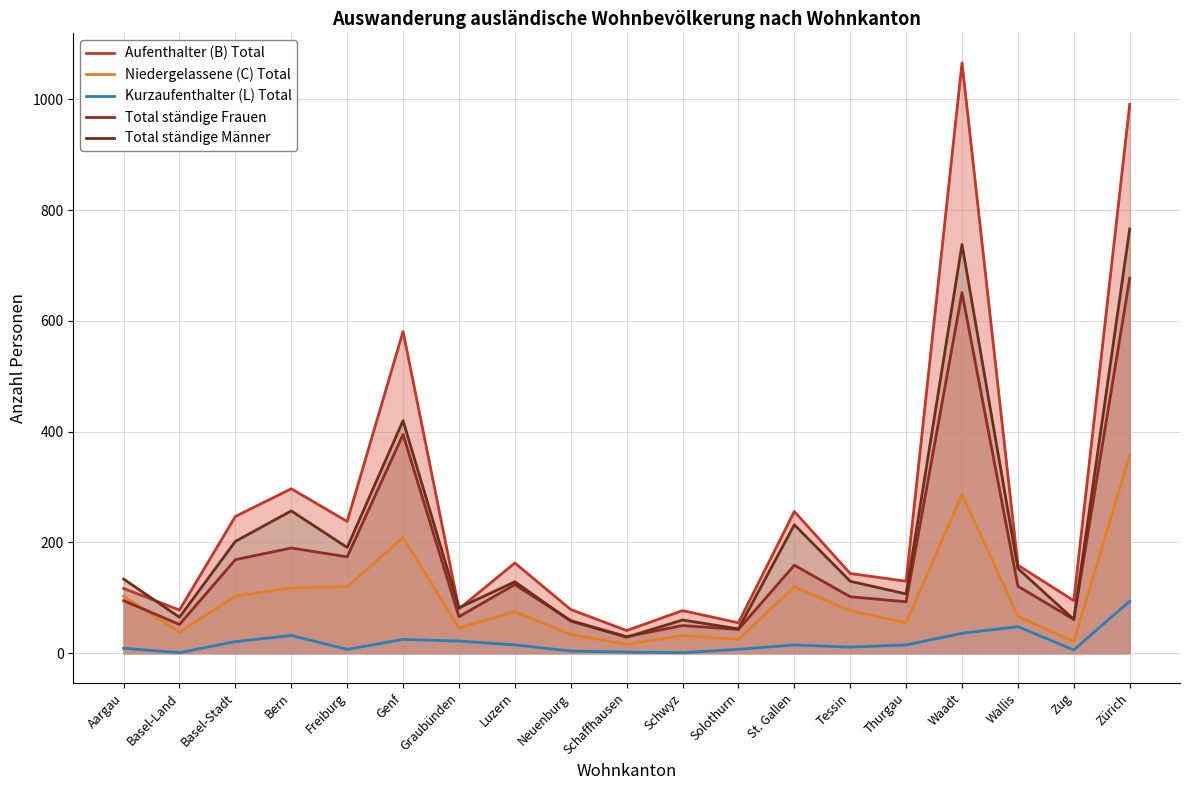

What is the lowest value of the Aufenthalter (B) Total series?

41